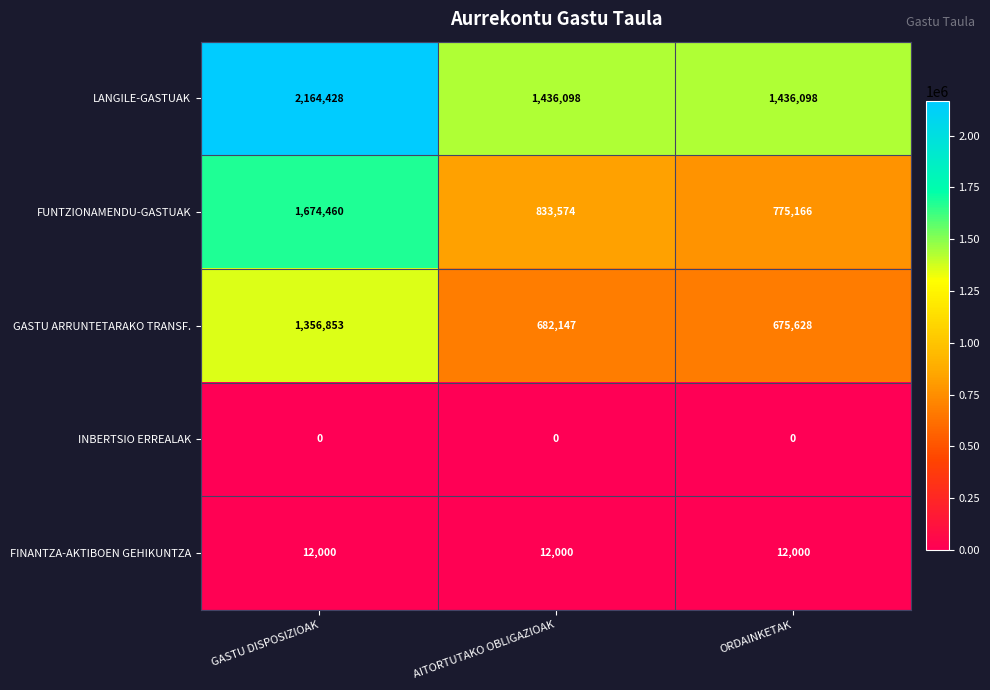

Reading right to left, extract all data points from this chart.

LANGILE-GASTUAK: 1436098	1436098	2164428
FUNTZIONAMENDU-GASTUAK: 775166	833574	1674460
GASTU ARRUNTETARAKO TRANSF.: 675628	682147	1356853
INBERTSIO ERREALAK: 0	0	0
FINANTZA-AKTIBOEN GEHIKUNTZA: 12000	12000	12000